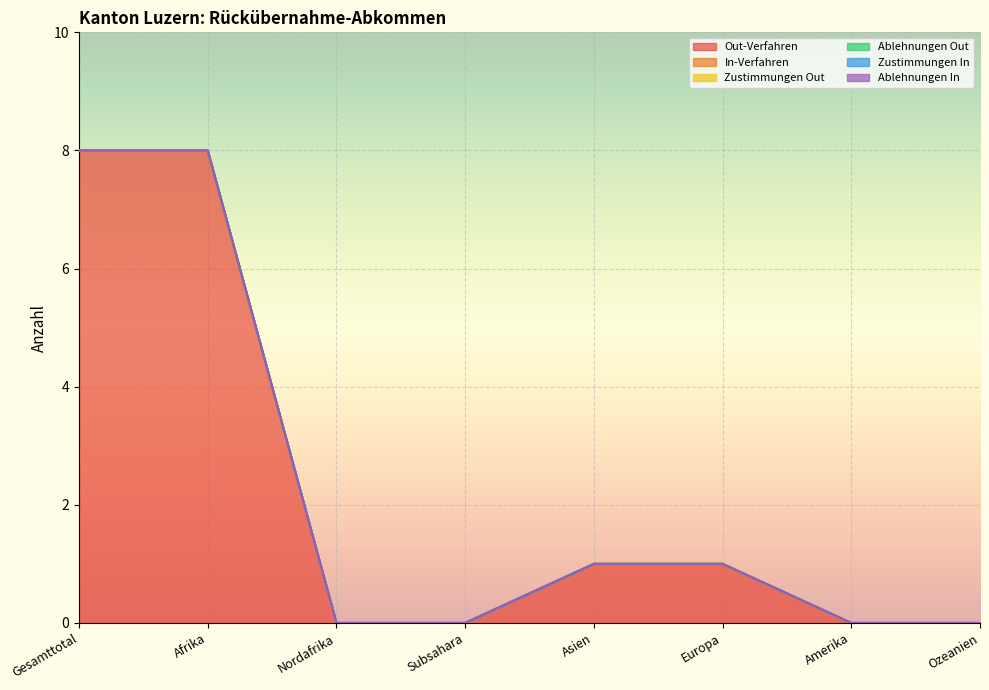

True or false: Zustimmungen Out and Zustimmungen In cross at least once.

False